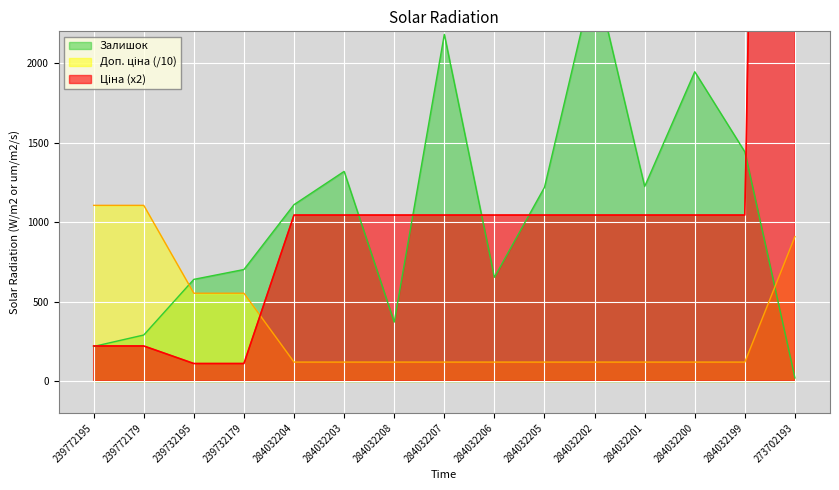

What is the difference between the maximum and second lowest values in the Доп. ціна series?

985.8